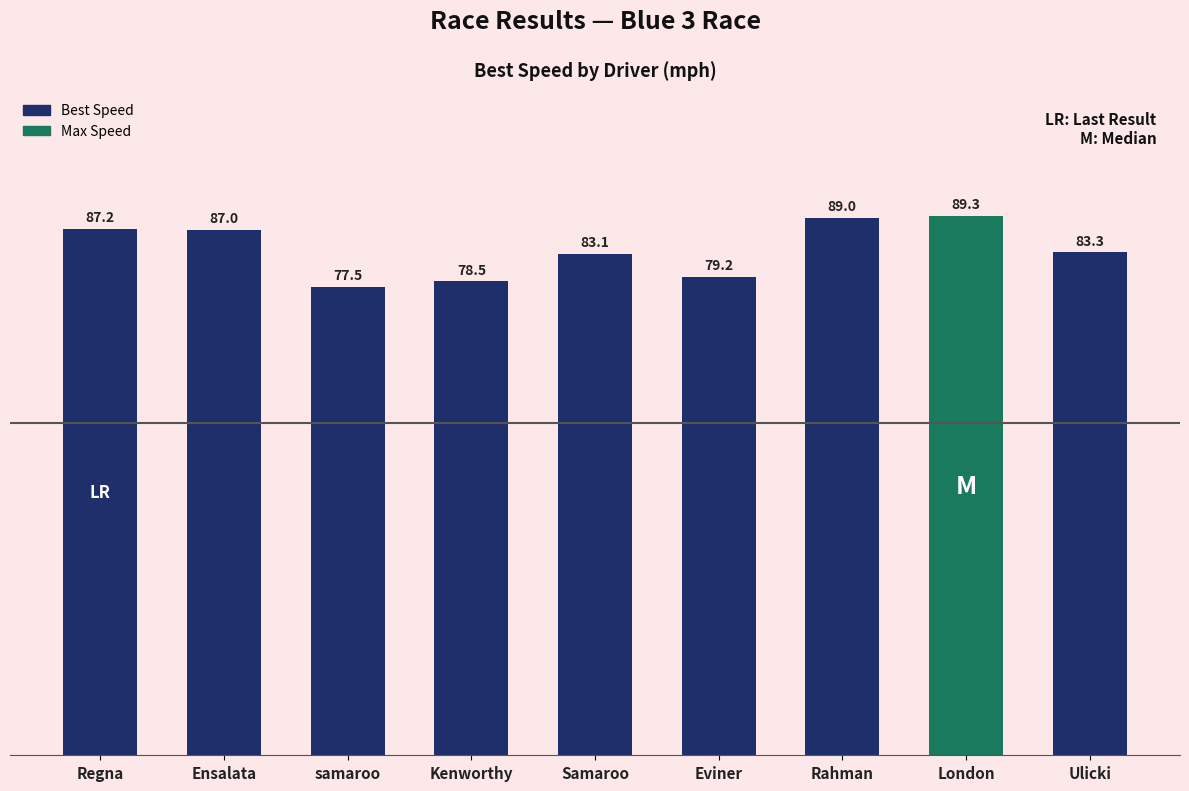

What is the label of the 6th bar from the left?

Eviner